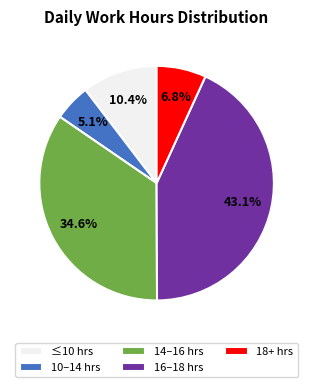

Does ≤10 hrs account for over 50% of the chart?

No